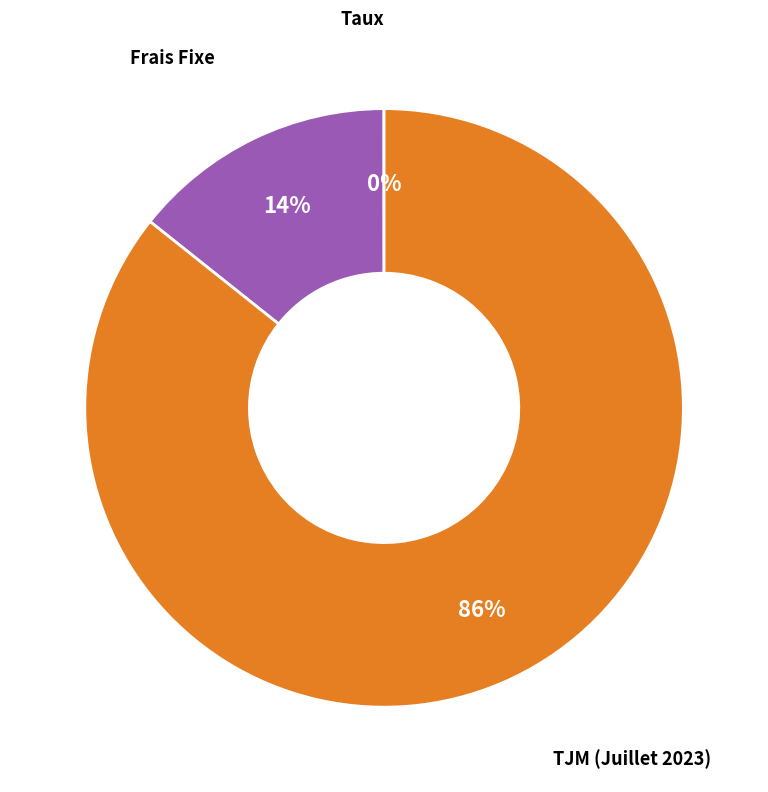

True or false: Frais Fixe accounts for 26% of the total.

False